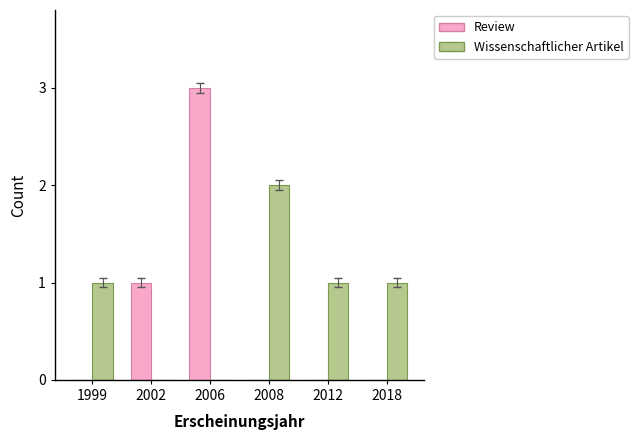

What is the sum of all Review values?

4